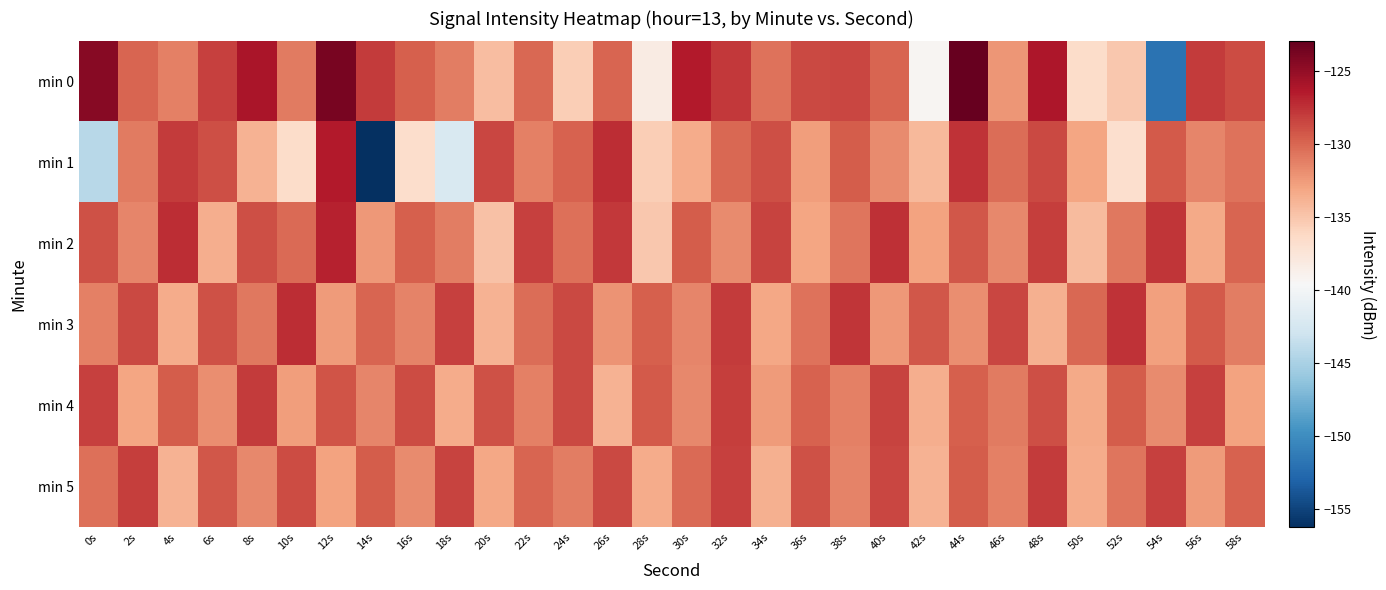

Which series has the widest spread of values?

min 1